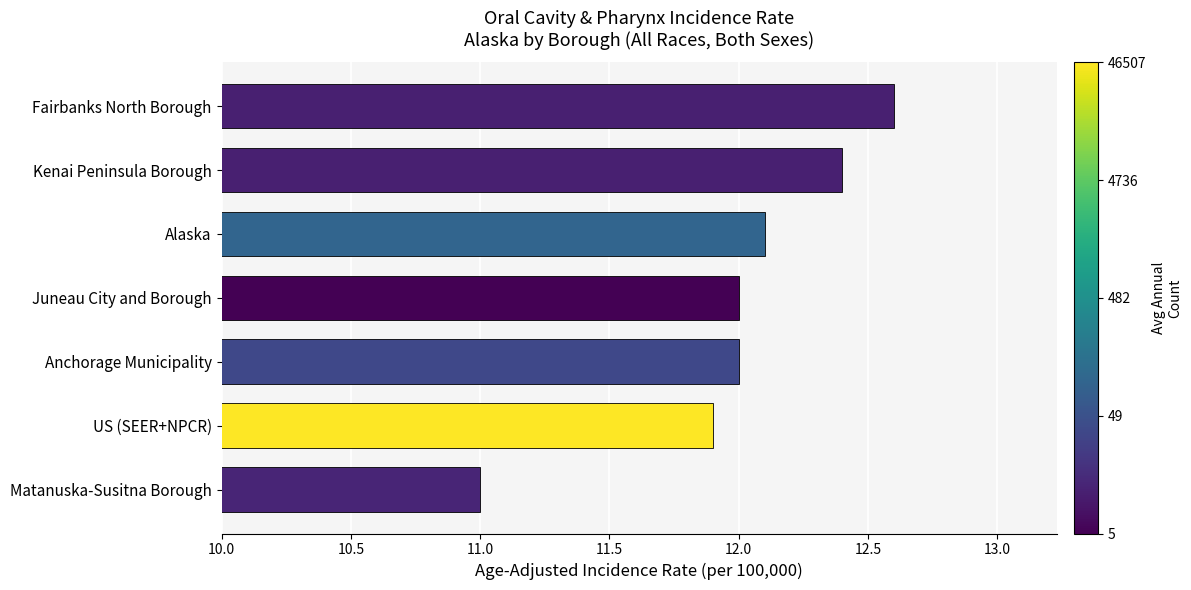

Where is the data nearest to the value 11?

Matanuska-Susitna Borough